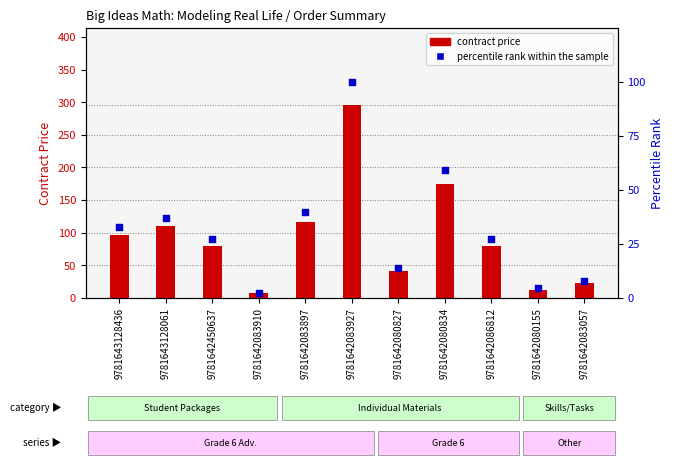

Which series reaches the maximum Y coordinate?

contract price